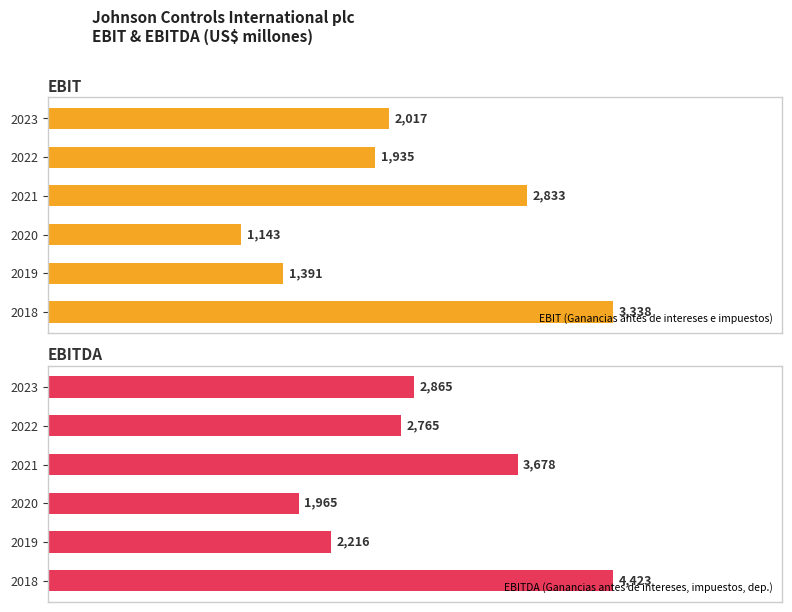

What is the difference between the second highest and second lowest values in the EBITDA (Ganancias antes de intereses, impuestos, dep.) series?

1462